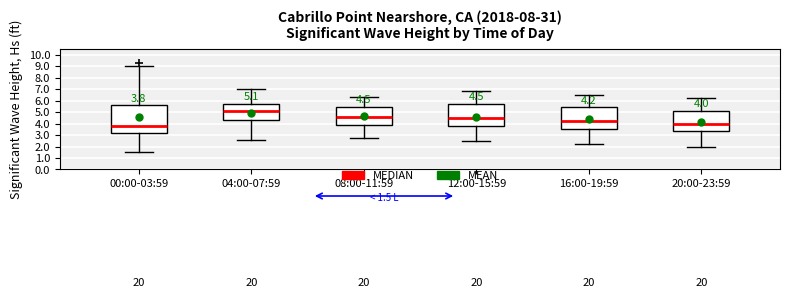

Which box is the tallest, from its lower edge to its upper edge?

00:00-03:59